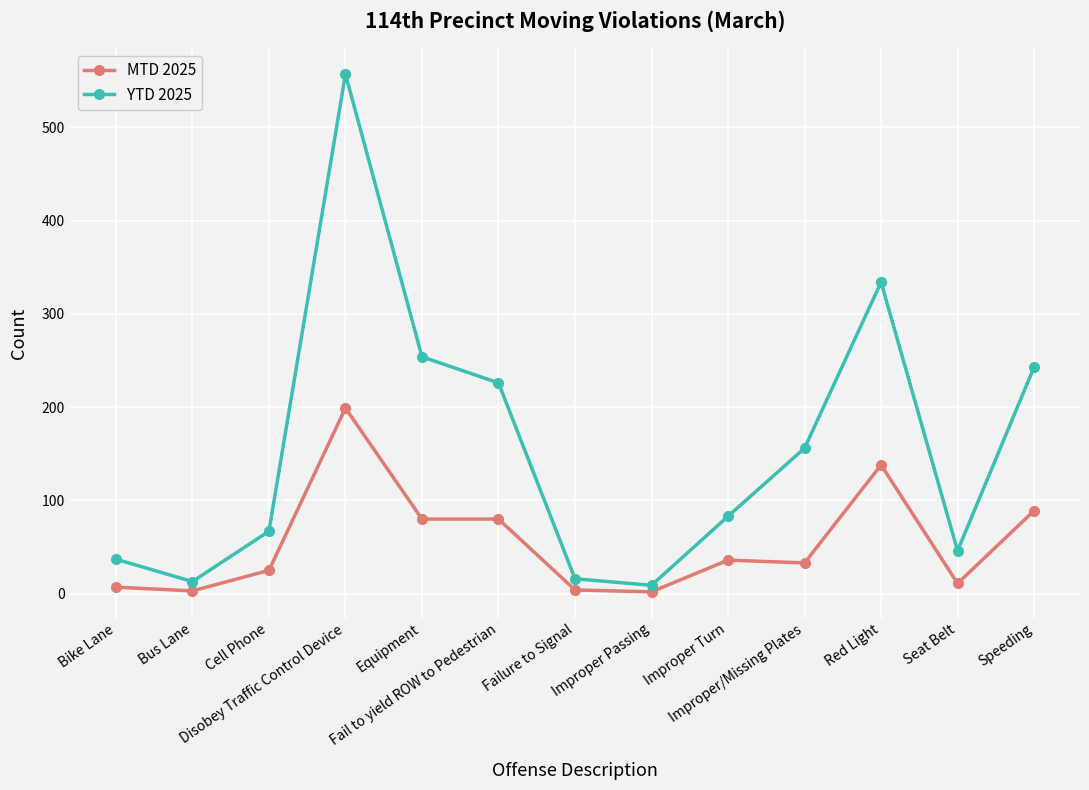

Does the chart display data point markers on the line(s)?

Yes